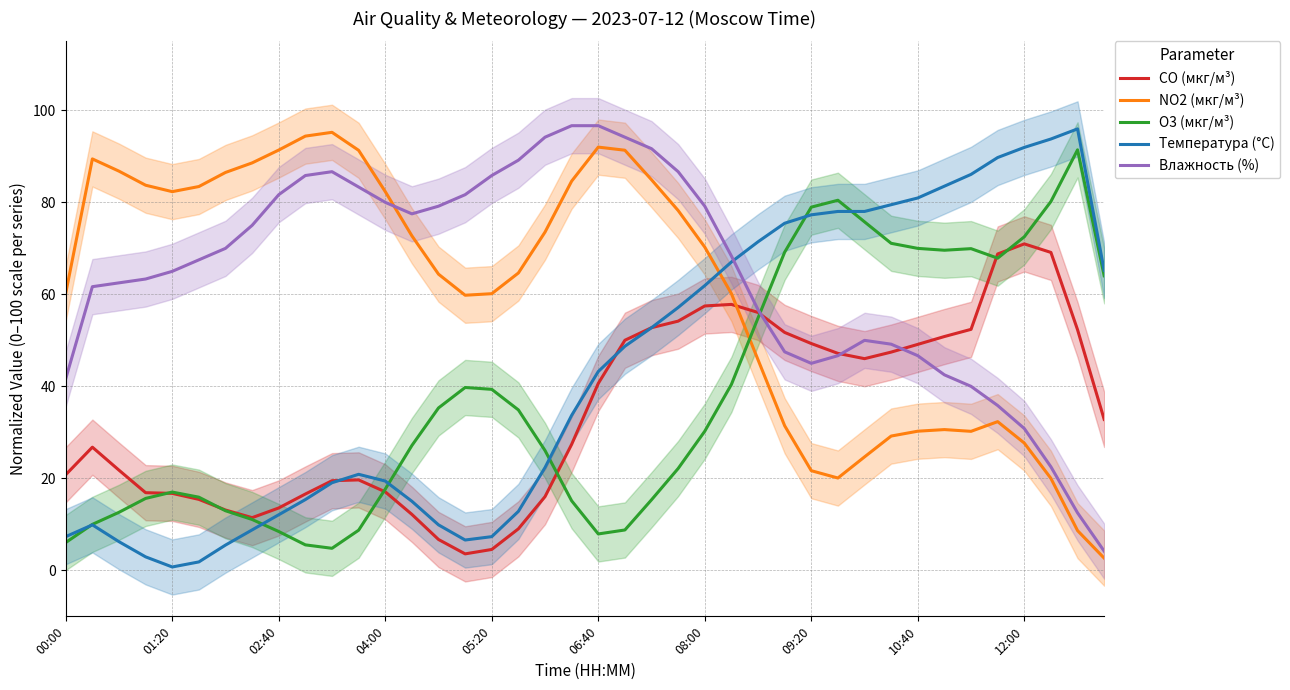

Where is the first local minimum for Температура (°C)?

01:20